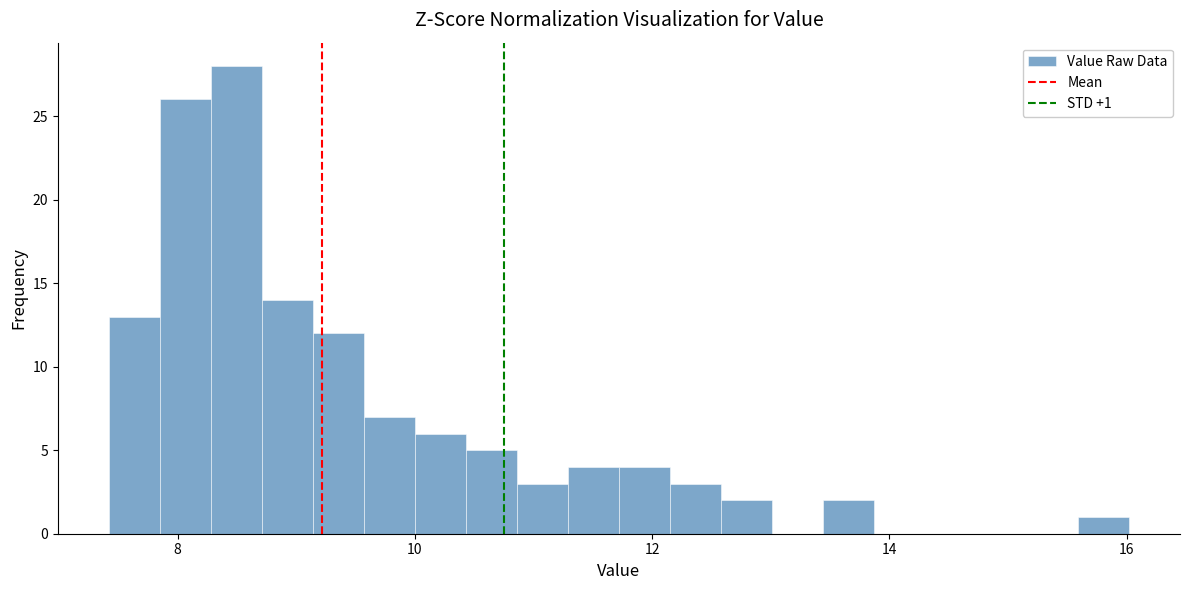

Read against the x-axis, roughly where is the centre of the tallest bar?

8.4